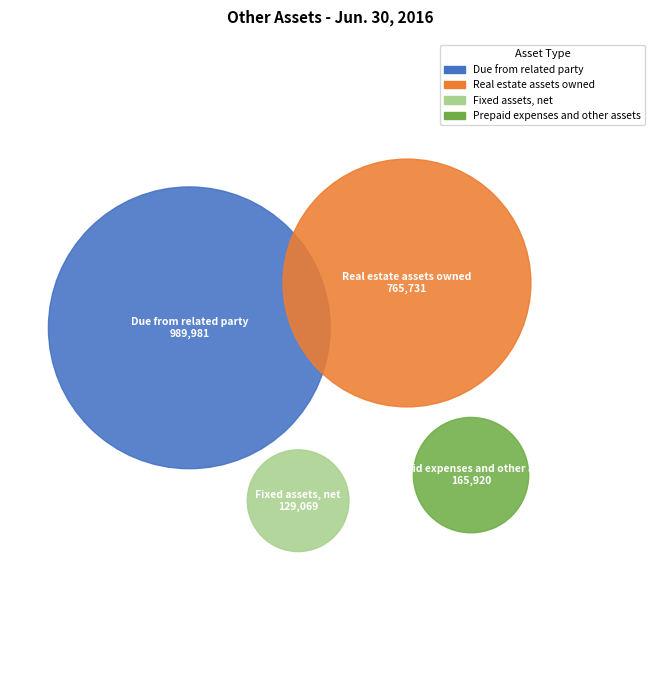

What percentage is the Due from related party slice, to the nearest percent?

48%